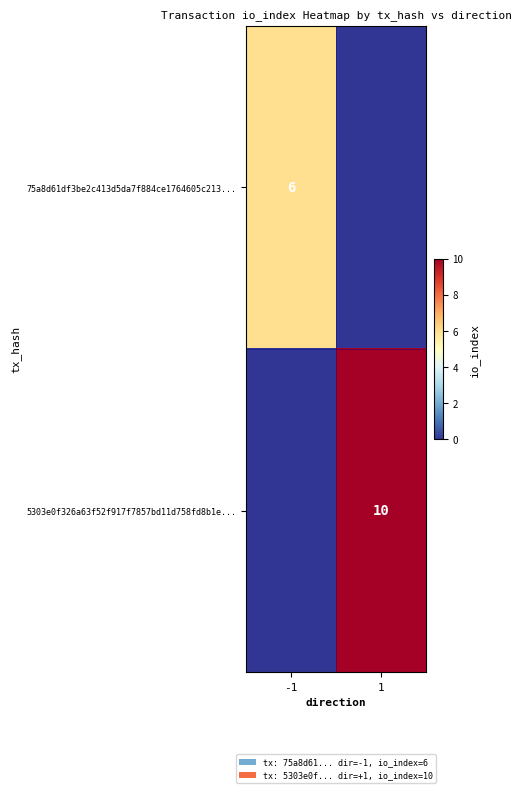

The 5303e0f326a63f52f917f7857bd11d758fd8b1e... series shows 4 at 1. True or false?

False